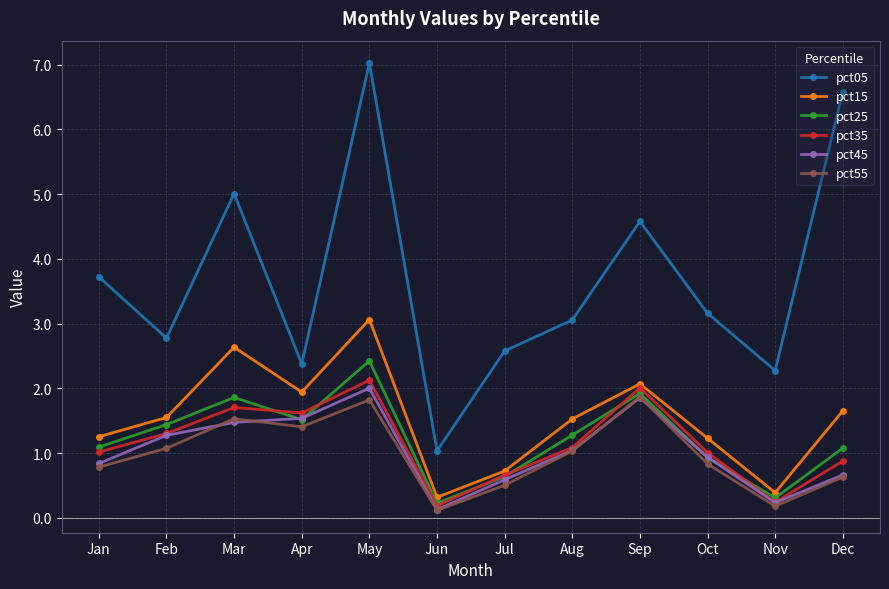

Between Jan and Dec, which series saw the biggest shift?

pct05